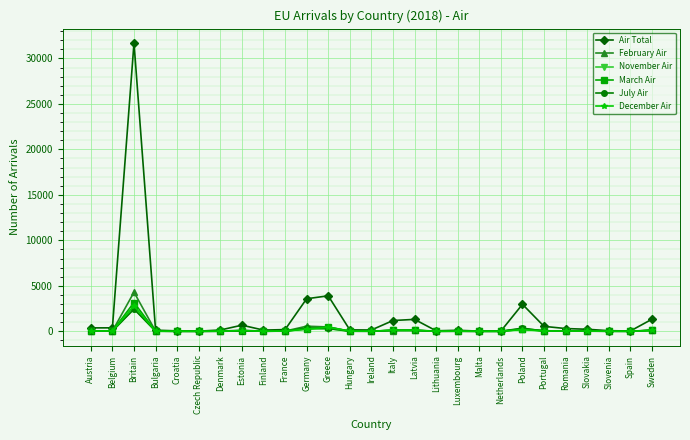

What is the label of the 2nd point from the right?

Spain